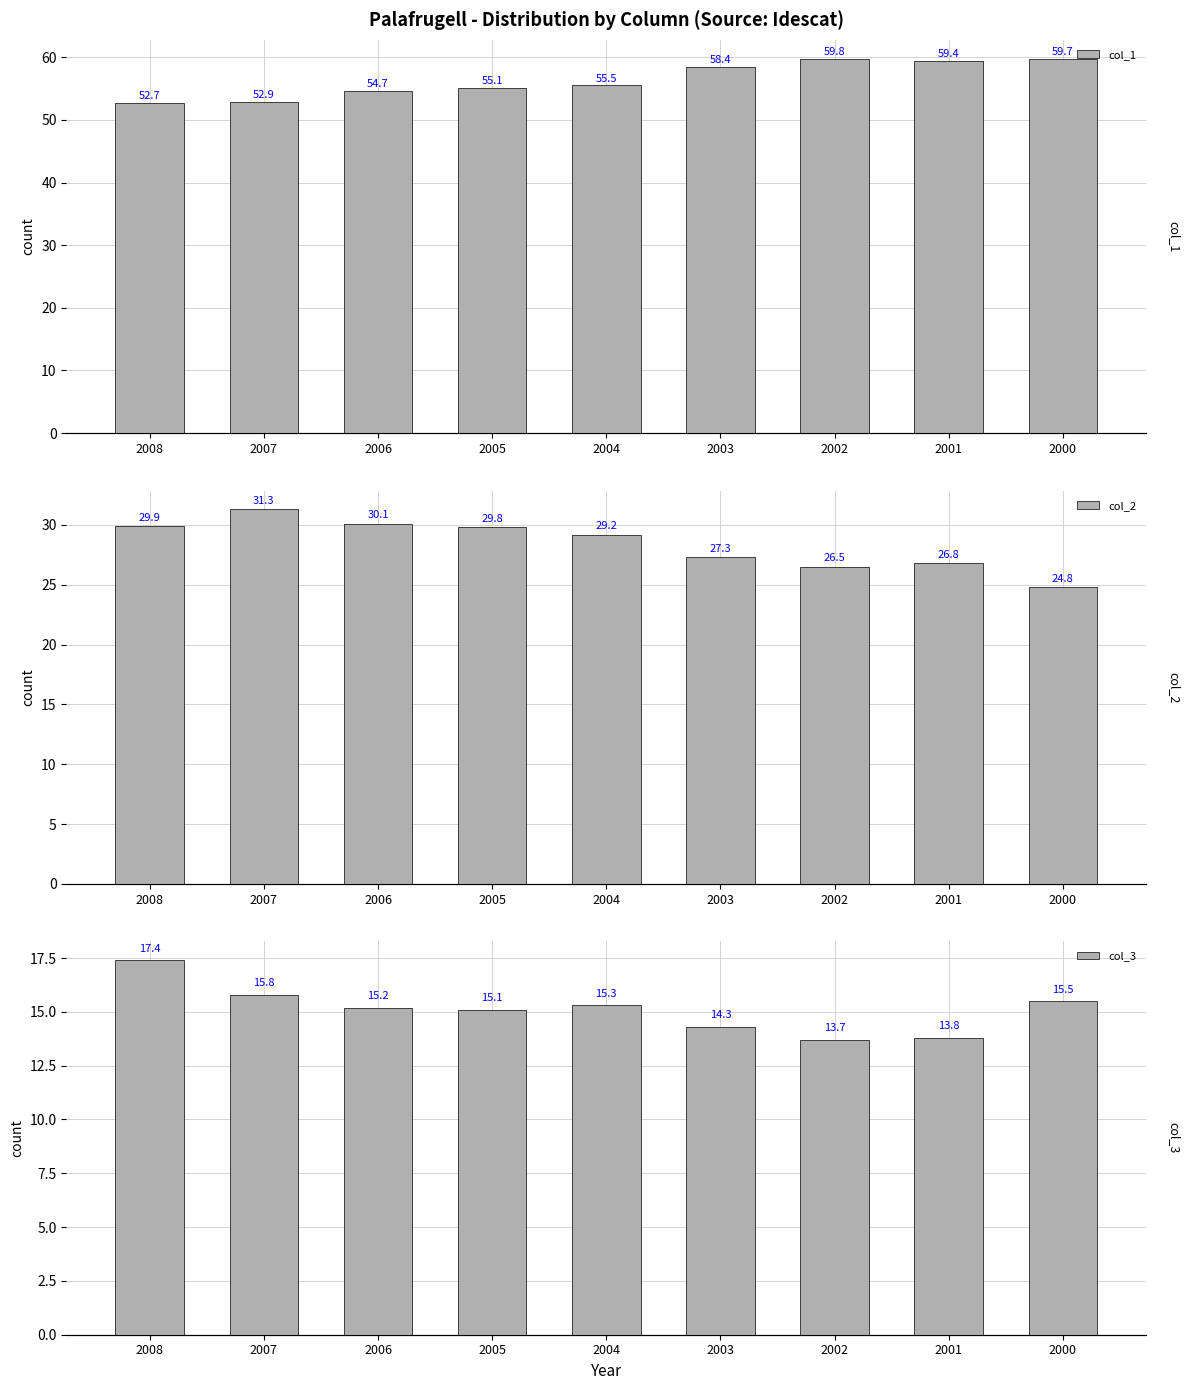

What are all the series names shown in the legend?

col_1, col_2, col_3